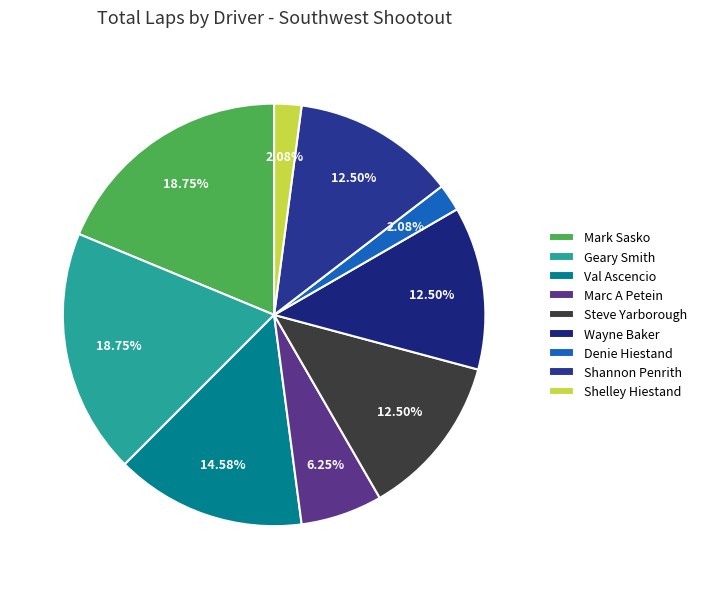

What portion of the pie excludes Shannon Penrith?

87.5%